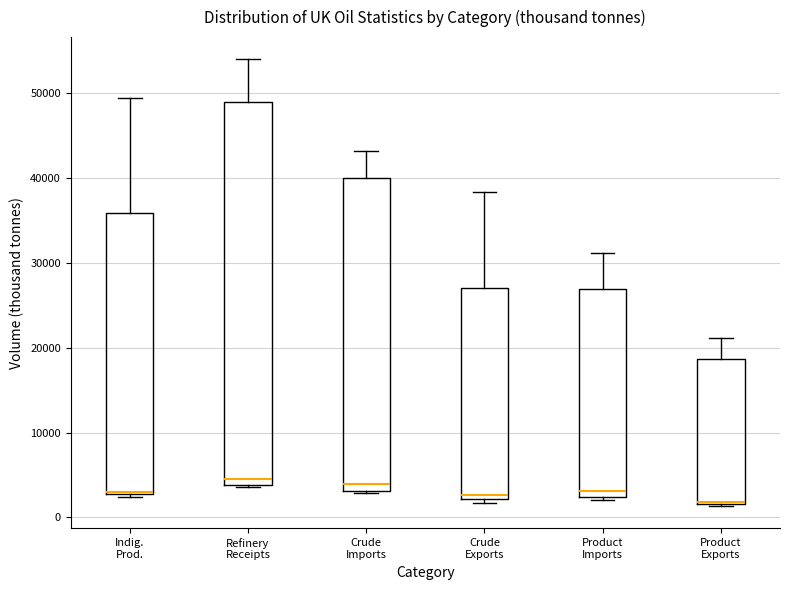

Reading left to right, read every box against the y-axis: the position of its median line, the range the box covers, and the ends of its whiskers. The values are not printed on the chart, so give them approximately, as read against the axis.

Indig. Prod.: median 3000 (drawn on the box's lower edge), box 3000 to 36000, whiskers 2000 to 49000
Refinery Receipts: median 5000, box 4000 to 49000, whiskers 4000 (just below the box's lower edge) to 54000
Crude Imports: median 4000, box 3000 to 40000, whiskers 3000 to 43000
Crude Exports: median 3000, box 2000 to 27000, whiskers 2000 (just below the box's lower edge) to 38000
Product Imports: median 3000, box 2000 to 27000, whiskers 2000 (just below the box's lower edge) to 31000
Product Exports: median 2000 (drawn on the box's lower edge), box 2000 to 19000, whiskers 1000 to 21000